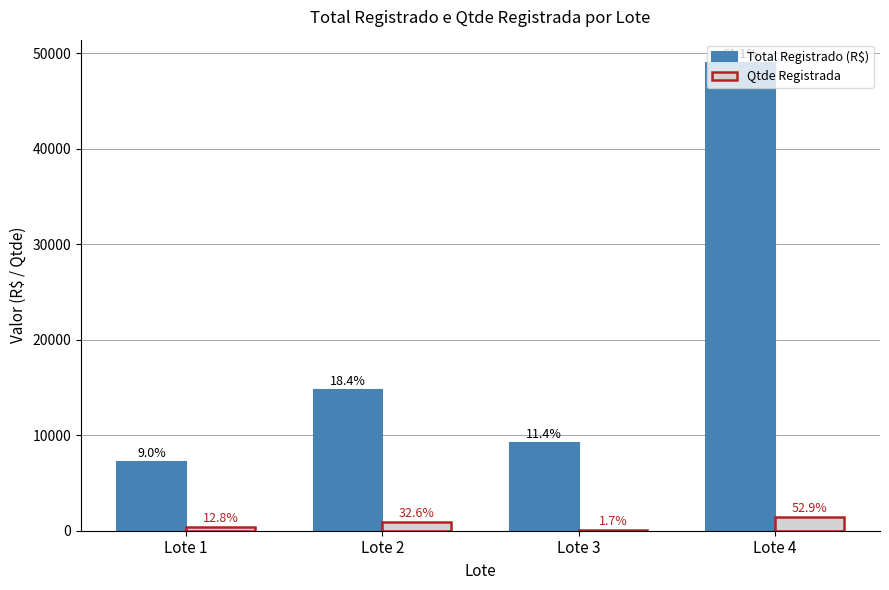

What are all the series names shown in the legend?

Total Registrado (R$), Qtde Registrada